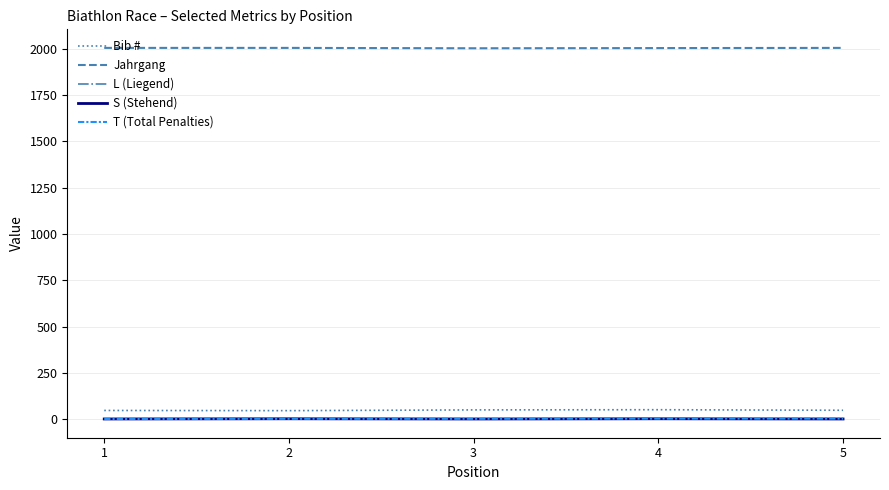

What is the spread (max minus min) of values at 5?

2004